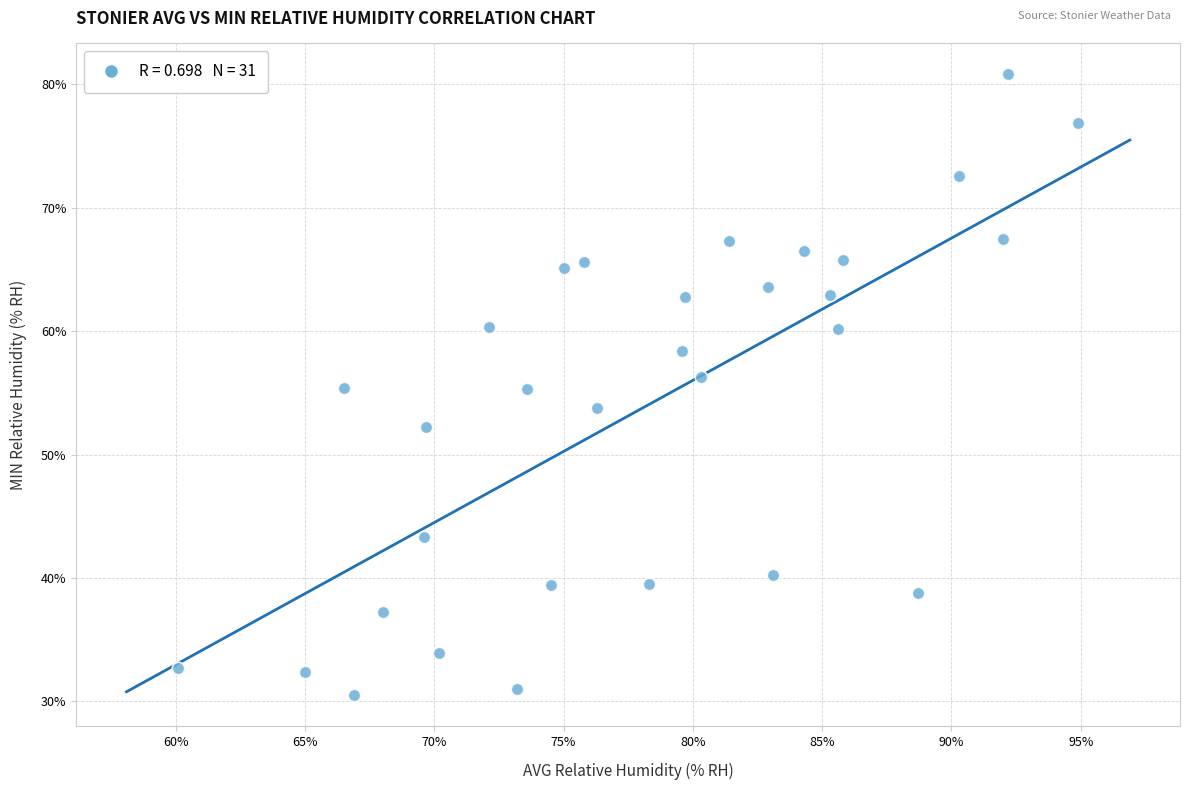

What is the range of Y values (max minus min)?

50.3